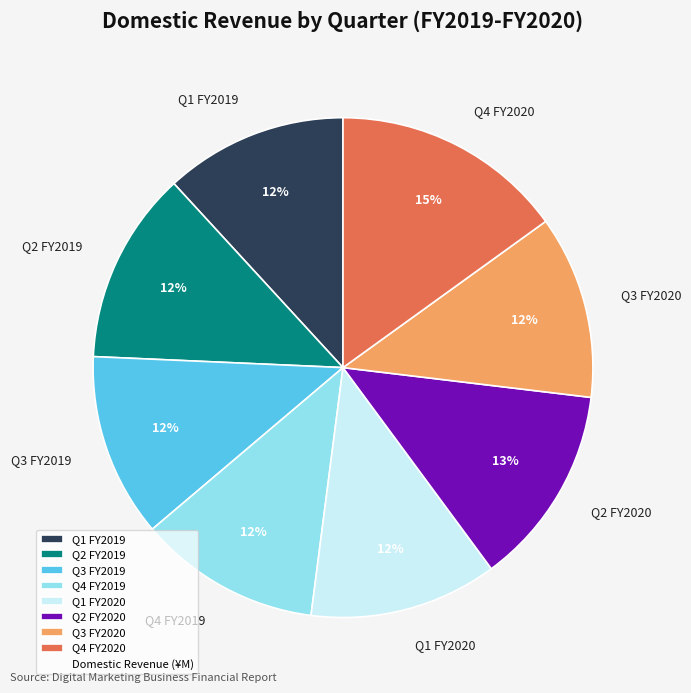

What is the ratio of the value at Q2 FY2020 to the value at Q4 FY2019?

1.1